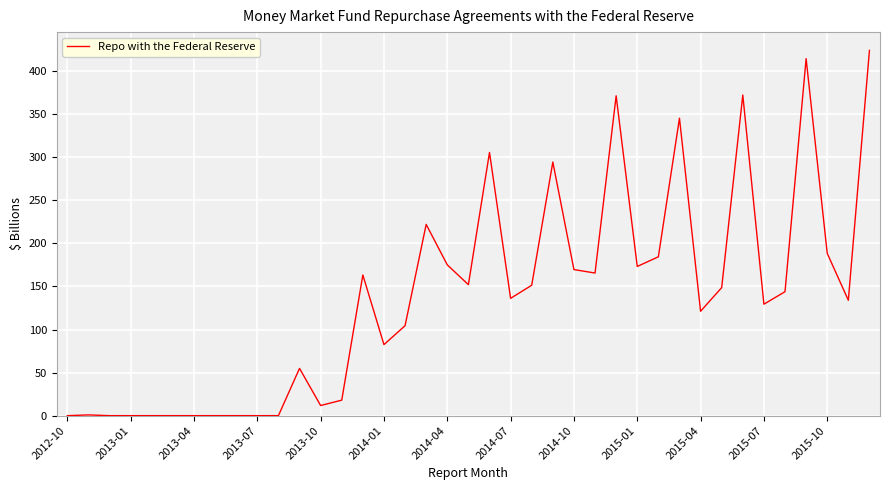

What is the greatest value displayed?

424.0